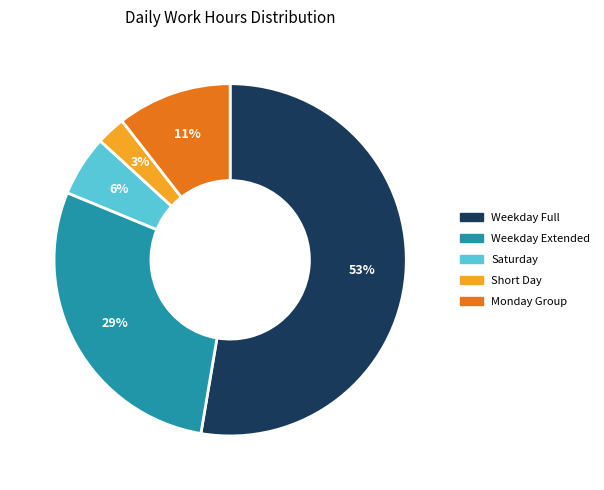

To the nearest percent, what is the average slice percentage?

20%